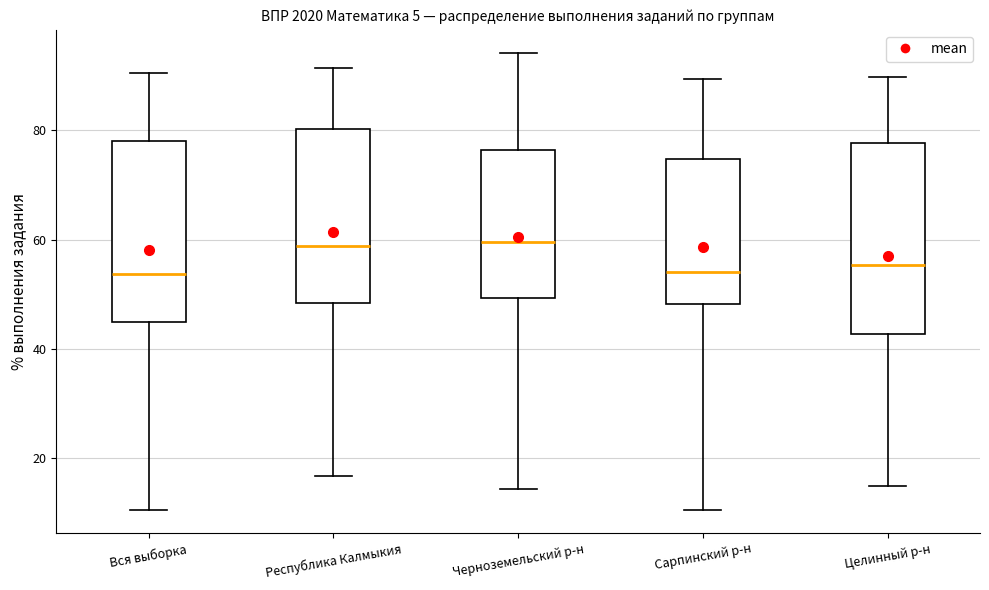

Reading left to right, transcribe this box plot: for each box, give where its median line is, the range the box spans, and where its two whiskers end, as read against the y-axis. The values are not printed on the chart, so give them approximately, as read against the axis.

Вся выборка: median 54, box 44 to 78, whiskers 10 to 90
Республика Калмыкия: median 58, box 48 to 80, whiskers 16 to 92
Черноземельский р-н: median 60, box 50 to 76, whiskers 14 to 94
Сарпинский р-н: median 54, box 48 to 74, whiskers 10 to 90
Целинный р-н: median 56, box 42 to 78, whiskers 14 to 90